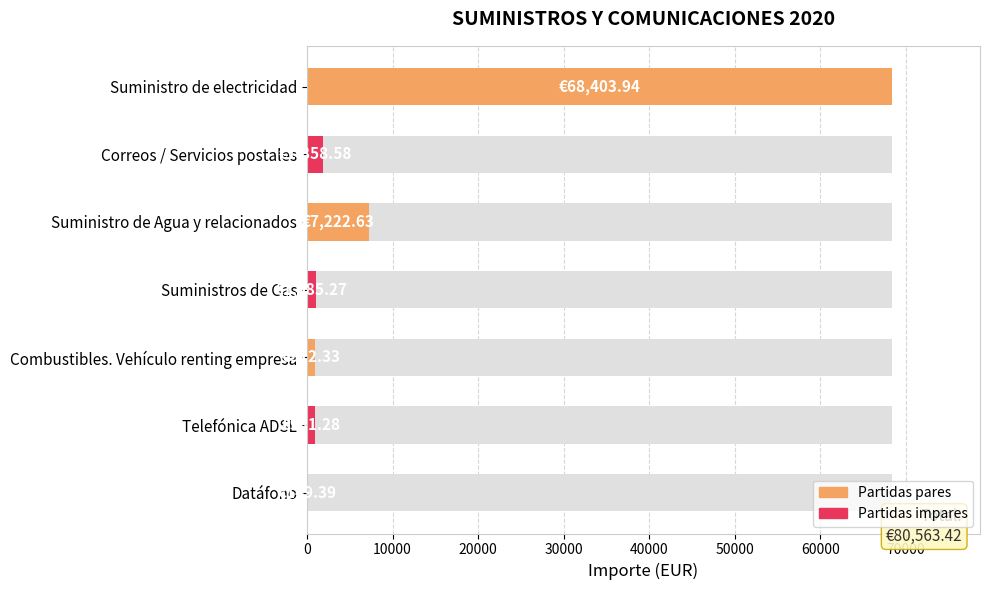

What is the minimum value shown in the chart?

149.4